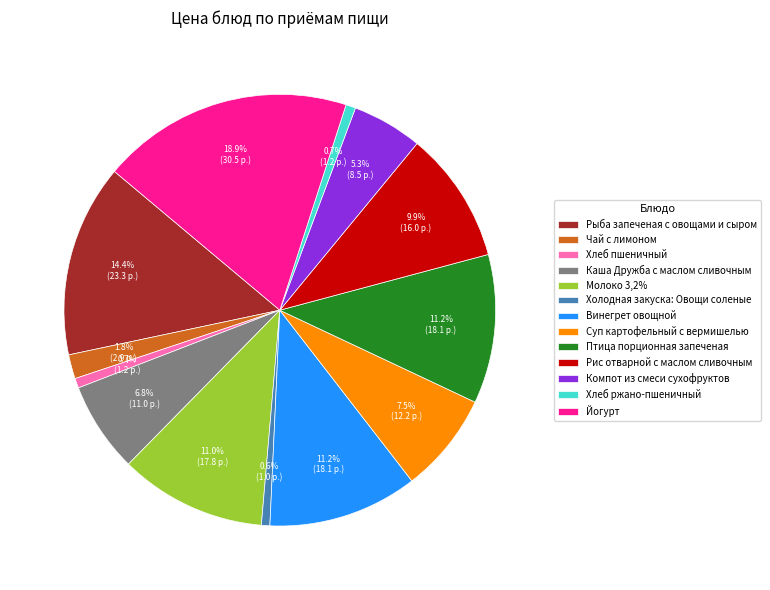

True or false: Птица порционная запеченая accounts for 25% of the total.

False